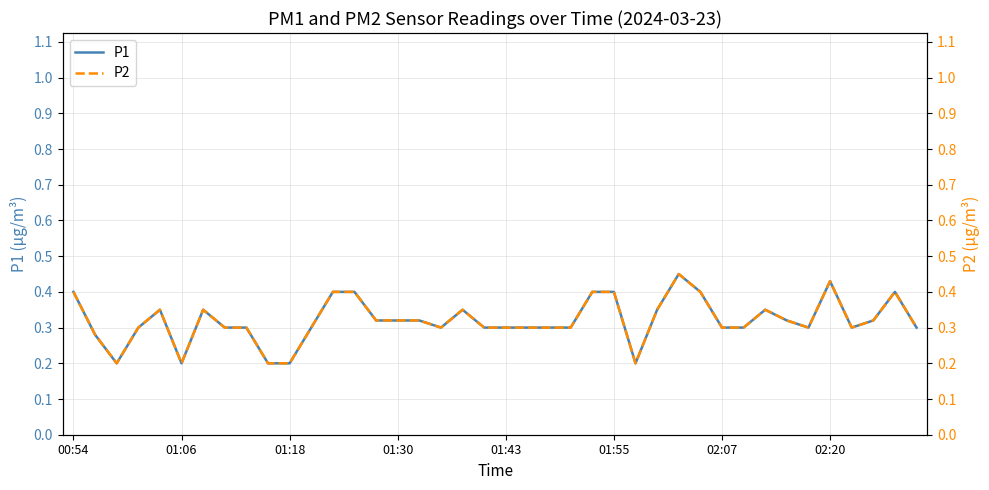

Between 23 and 39, which is larger?

23